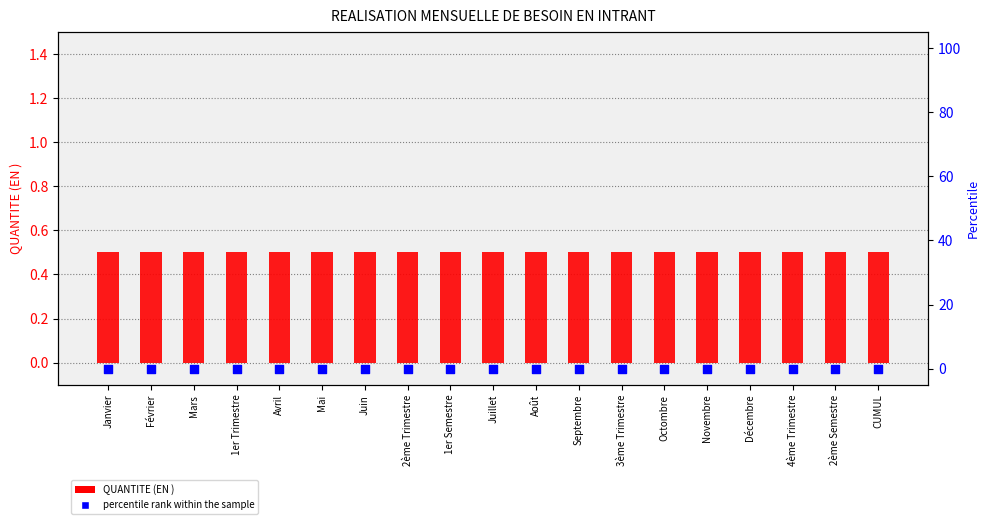

Is the value of percentile rank within the sample at Mai greater than the value of QUANTITE (EN ) at 4ème Trimestre?

No